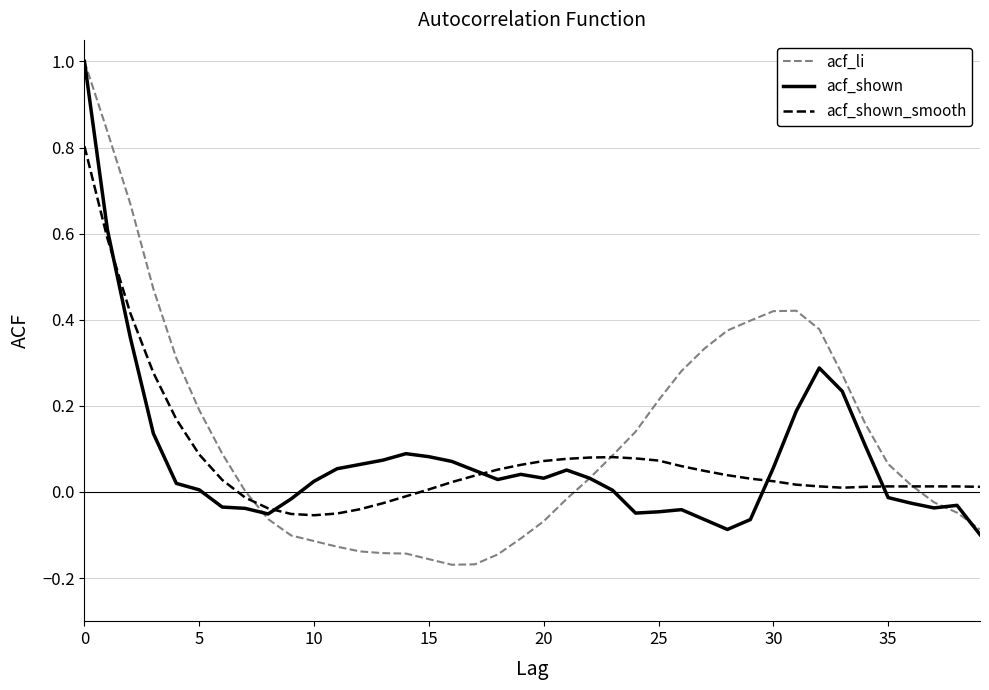

How many intersections are there between acf_li and acf_shown_smooth?

3